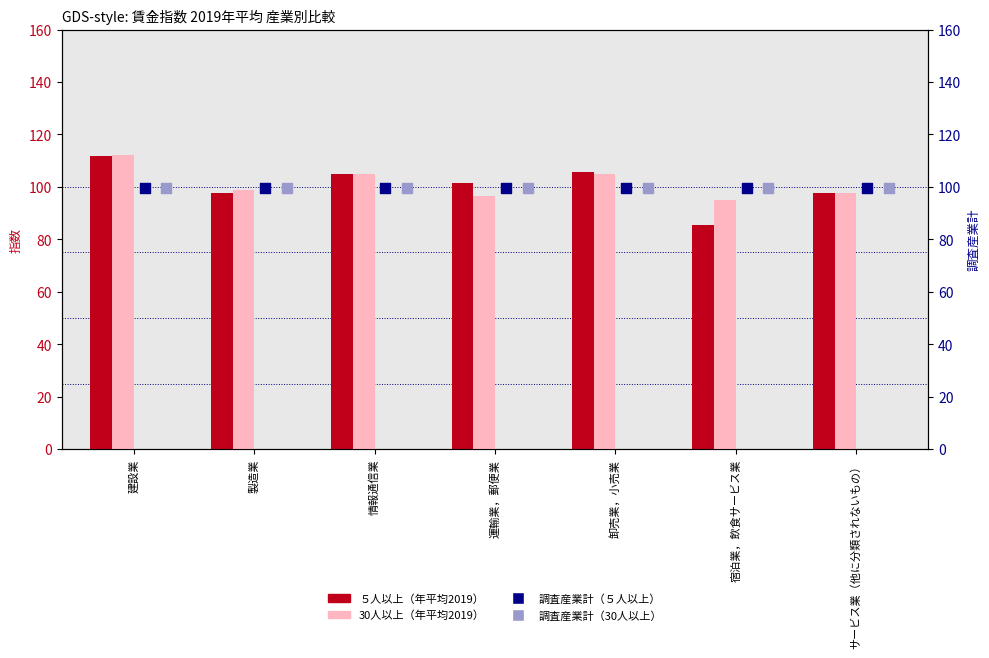

What is the total value across all series at サービス業（他に分類されないもの）?

394.6